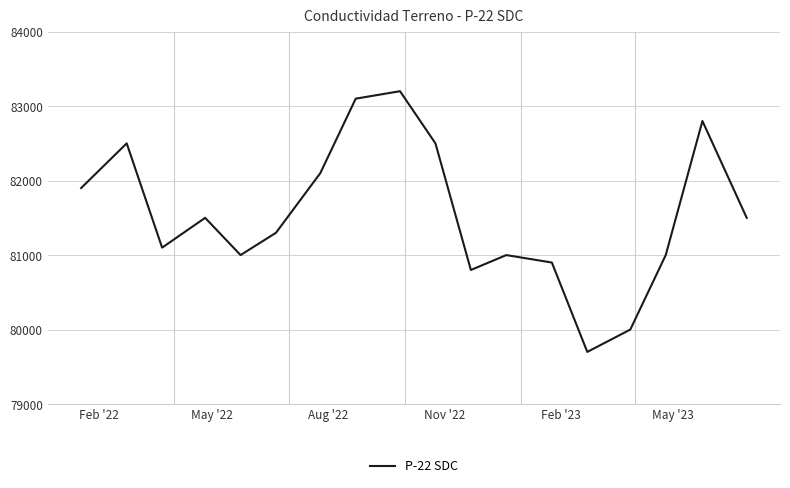

Reading left to right, list all the values displayed in this chart.

81900	82500	81100	81500	81000	81300	82100	83100	83200	82500	80800	81000	80900	79700	80000	81000	82800	81500